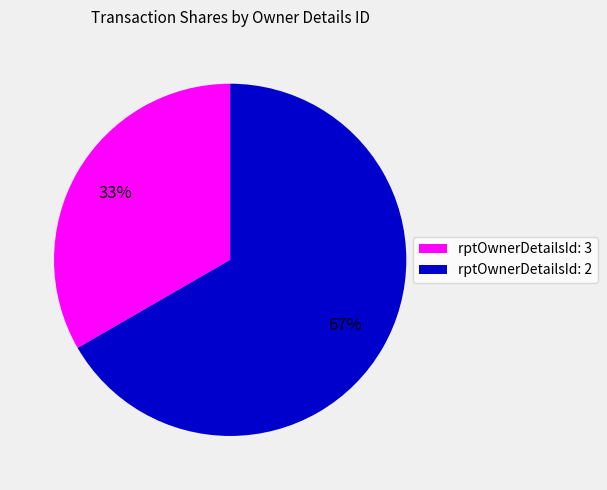

To the nearest percent, what percentage of the pie is rptOwnerDetailsId: 3?

33%